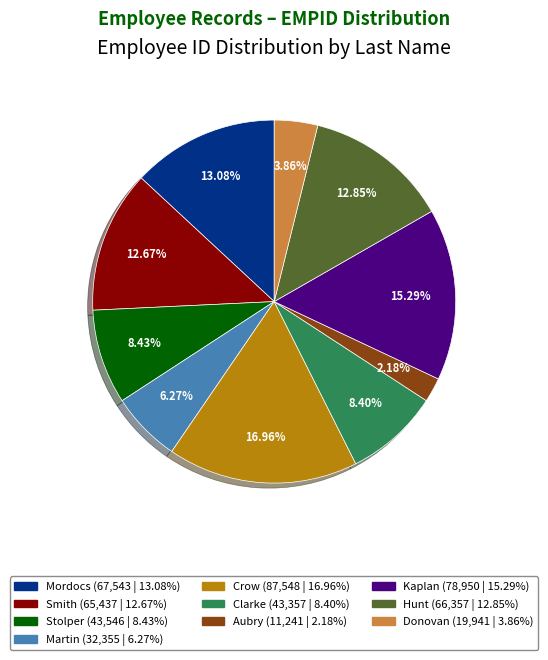

Approximately how many times larger is the value at Smith compared to Crow?

0.7